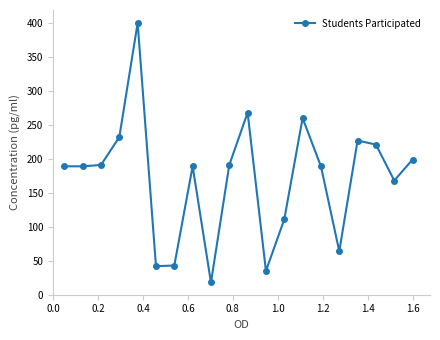

What is the value of the 3rd point from the left?

191